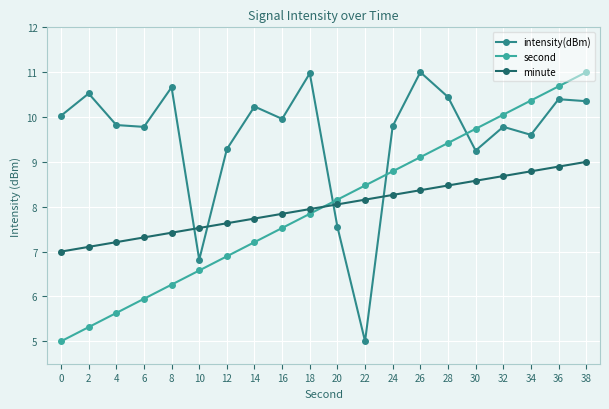

Rank the categories by second value from highest to lowest.

38, 36, 34, 32, 30, 28, 26, 24, 22, 20, 18, 16, 14, 12, 10, 8, 6, 4, 2, 0